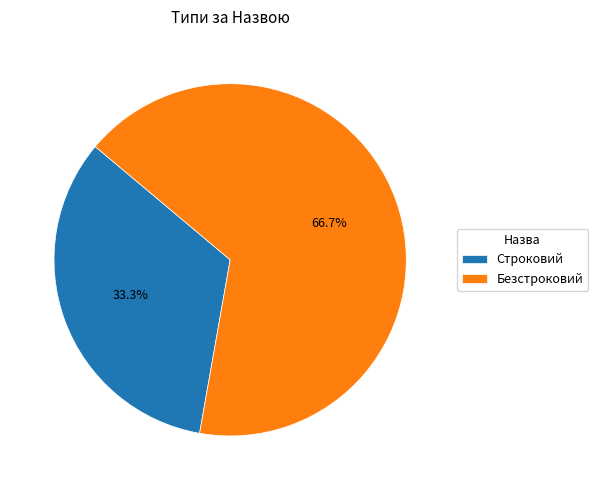

Which slice represents more than half of the pie?

Безстроковий